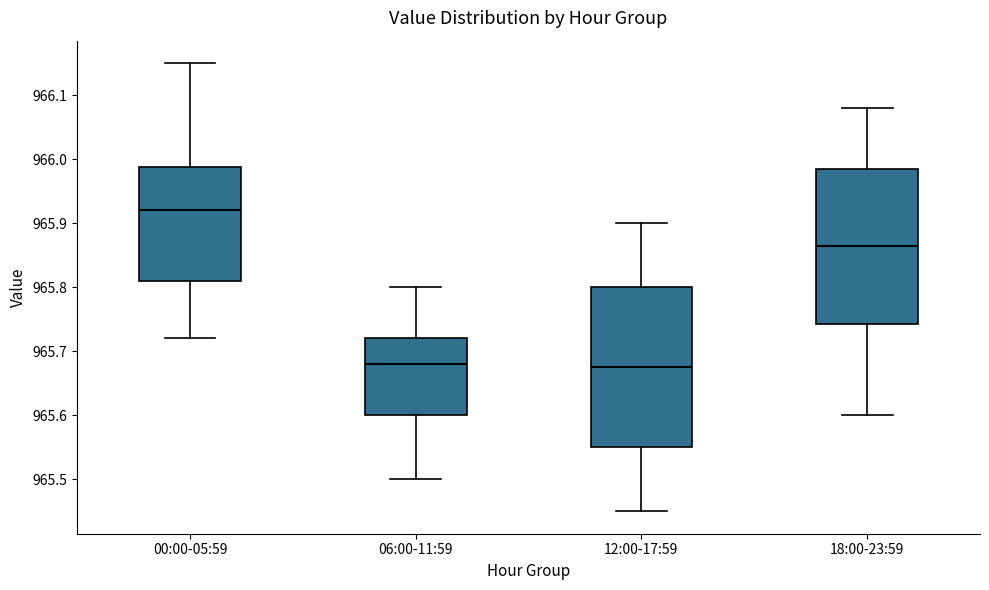

Reading left to right, read every box against the y-axis: the position of its median line, the range the box covers, and the ends of its whiskers. The values are not printed on the chart, so give them approximately, as read against the axis.

00:00-05:59: median 965.92, box 965.81 to 965.99, whiskers 965.72 to 966.15
06:00-11:59: median 965.68, box 965.60 to 965.72, whiskers 965.50 to 965.80
12:00-17:59: median 965.68, box 965.55 to 965.80, whiskers 965.45 to 965.90
18:00-23:59: median 965.87, box 965.74 to 965.99, whiskers 965.60 to 966.08